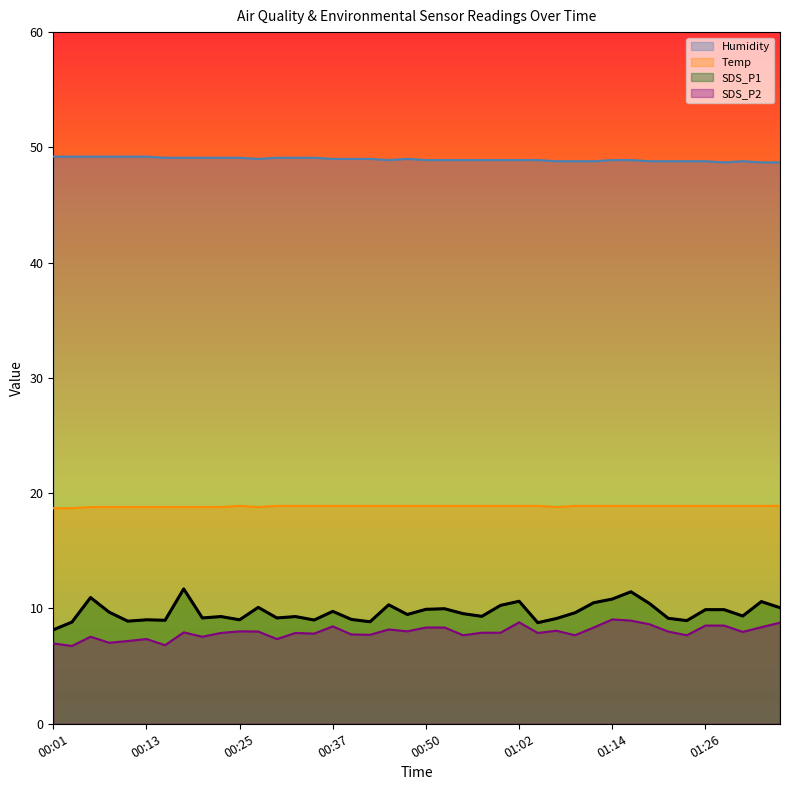

Reading left to right, list all the values displayed in this chart.

SDS_P1: 8.2	8.8	10.9	9.7	8.9	9.0	9.0	11.7	9.2	9.3	9.0	10.1	9.2	9.3	9.0	9.8	9.1	8.8	10.3	9.5	9.9	10.0	9.6	9.3	10.3	10.6	8.8	9.1	9.6	10.5	10.8	11.4	10.4	9.2	8.9	9.9	9.9	9.3	10.6	10.1
SDS_P2: 7.0	6.8	7.5	7.0	7.2	7.3	6.8	7.9	7.5	7.9	8.0	8.0	7.3	7.9	7.8	8.4	7.8	7.7	8.2	8.0	8.3	8.3	7.7	7.9	7.9	8.8	7.9	8.1	7.7	8.3	9.1	8.9	8.6	8.0	7.7	8.5	8.5	8.0	8.4	8.8
Temp: 18.7	18.7	18.8	18.8	18.8	18.8	18.8	18.8	18.8	18.8	18.9	18.8	18.9	18.9	18.9	18.9	18.9	18.9	18.9	18.9	18.9	18.9	18.9	18.9	18.9	18.9	18.9	18.8	18.9	18.9	18.9	18.9	18.9	18.9	18.9	18.9	18.9	18.9	18.9	18.9
Humidity: 49.2	49.2	49.2	49.2	49.2	49.2	49.1	49.1	49.1	49.1	49.1	49.0	49.1	49.1	49.1	49.0	49.0	49.0	48.9	49.0	48.9	48.9	48.9	48.9	48.9	48.9	48.9	48.8	48.8	48.8	48.9	48.9	48.8	48.8	48.8	48.8	48.7	48.8	48.7	48.7